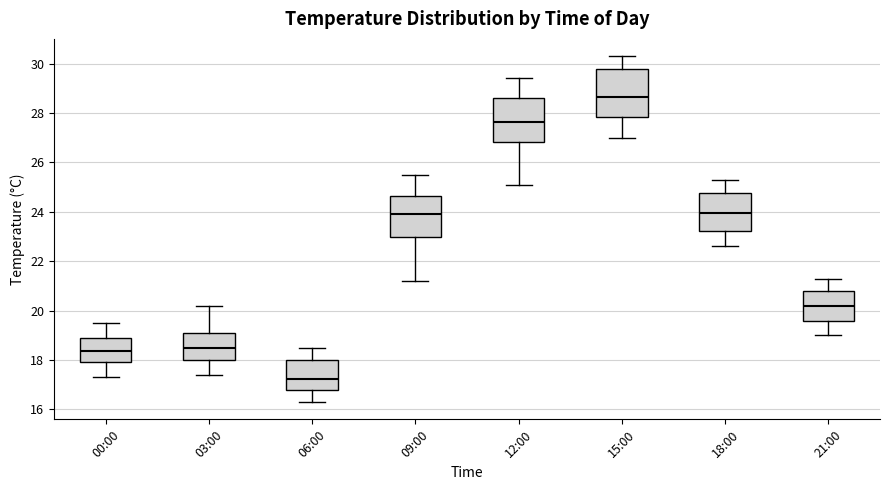

Which box's median line is the lowest?

06:00